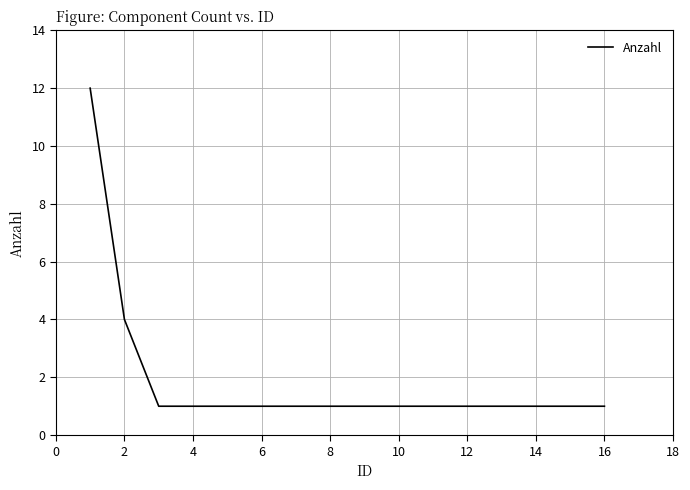

True or false: there are more than 2 points higher than both neighbors.

False